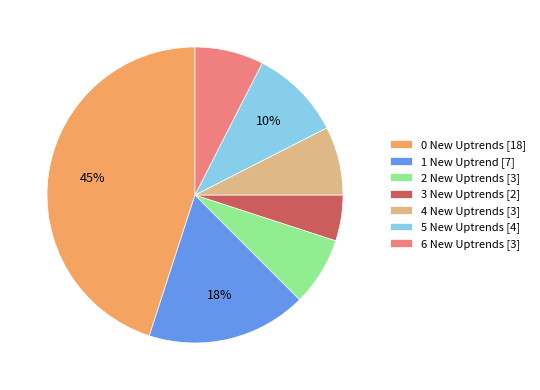

Which has a higher value, 1 New Uptrend [7] or 0 New Uptrends [18]?

0 New Uptrends [18]